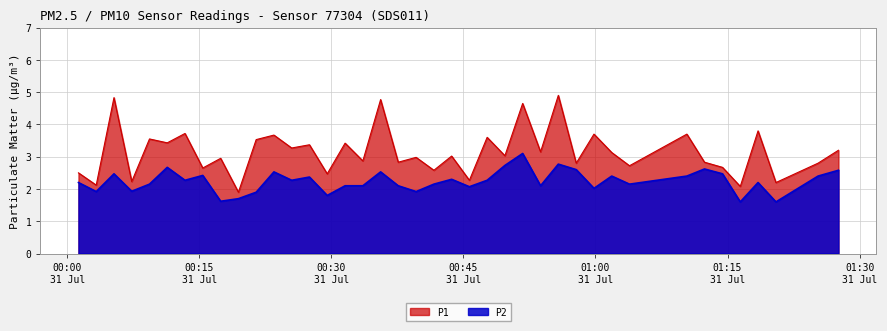

True or false: P2 and P1 cross at least once.

False